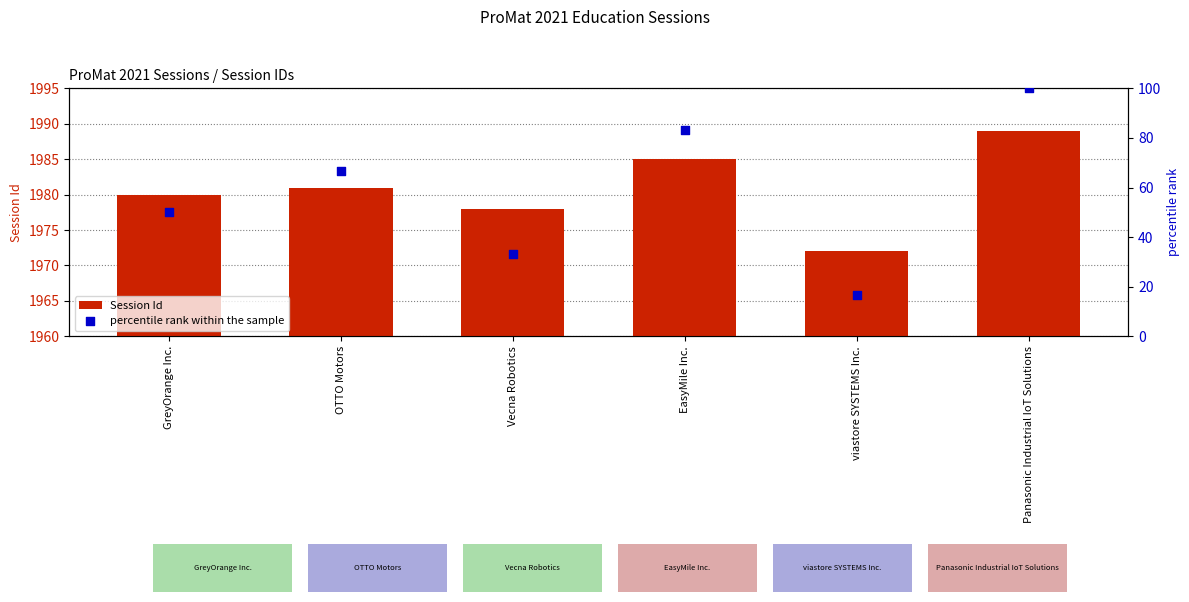

Is the value of Session Id at EasyMile Inc. greater than the value of percentile rank within the sample at viastore SYSTEMS Inc.?

Yes